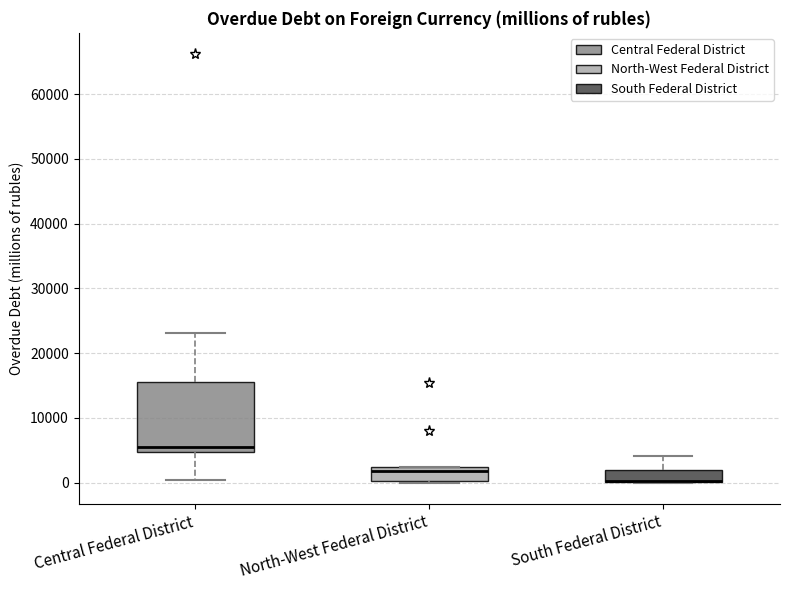

Reading left to right, transcribe this box plot: for each box, give where its median line is, the range the box spans, and where its two whiskers end, as read against the y-axis. The values are not printed on the chart, so give them approximately, as read against the axis.

Central Federal District: median 6000, box 5000 to 16000, whiskers 0 to 23000
North-West Federal District: median 2000 (just below the box's upper edge), box 0 to 2000, whiskers 0 to 2000
South Federal District: median 0 (drawn on the box's lower edge), box 0 to 2000, whiskers 0 to 4000